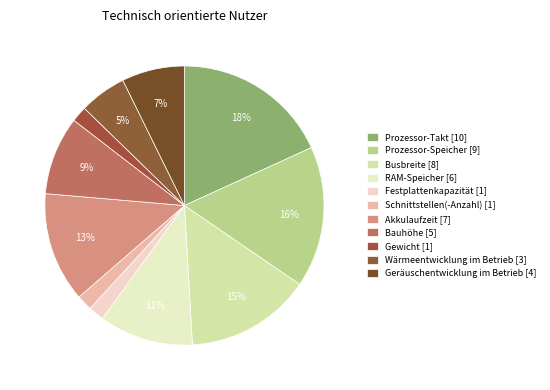

To the nearest percent, what percentage of the pie is RAM-Speicher?

11%